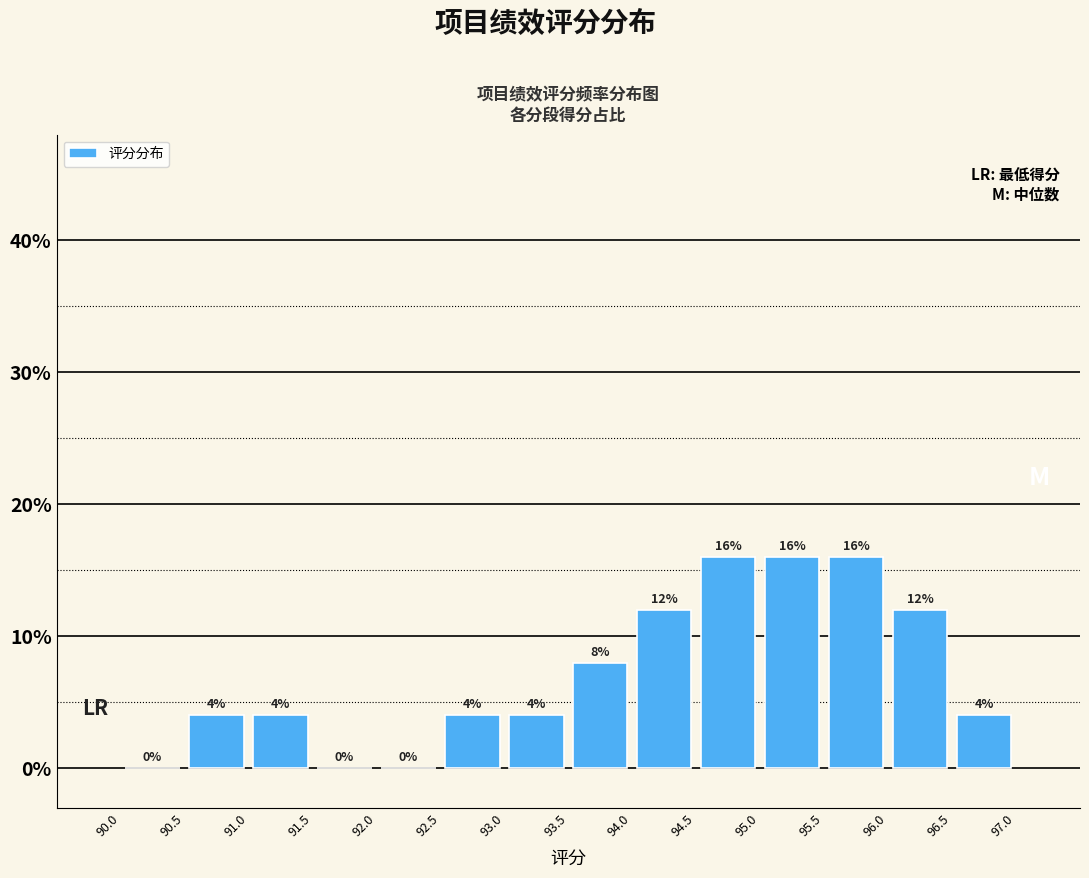

What is the height of the bar covering 95.0 to 95.5 on the x-axis?

16